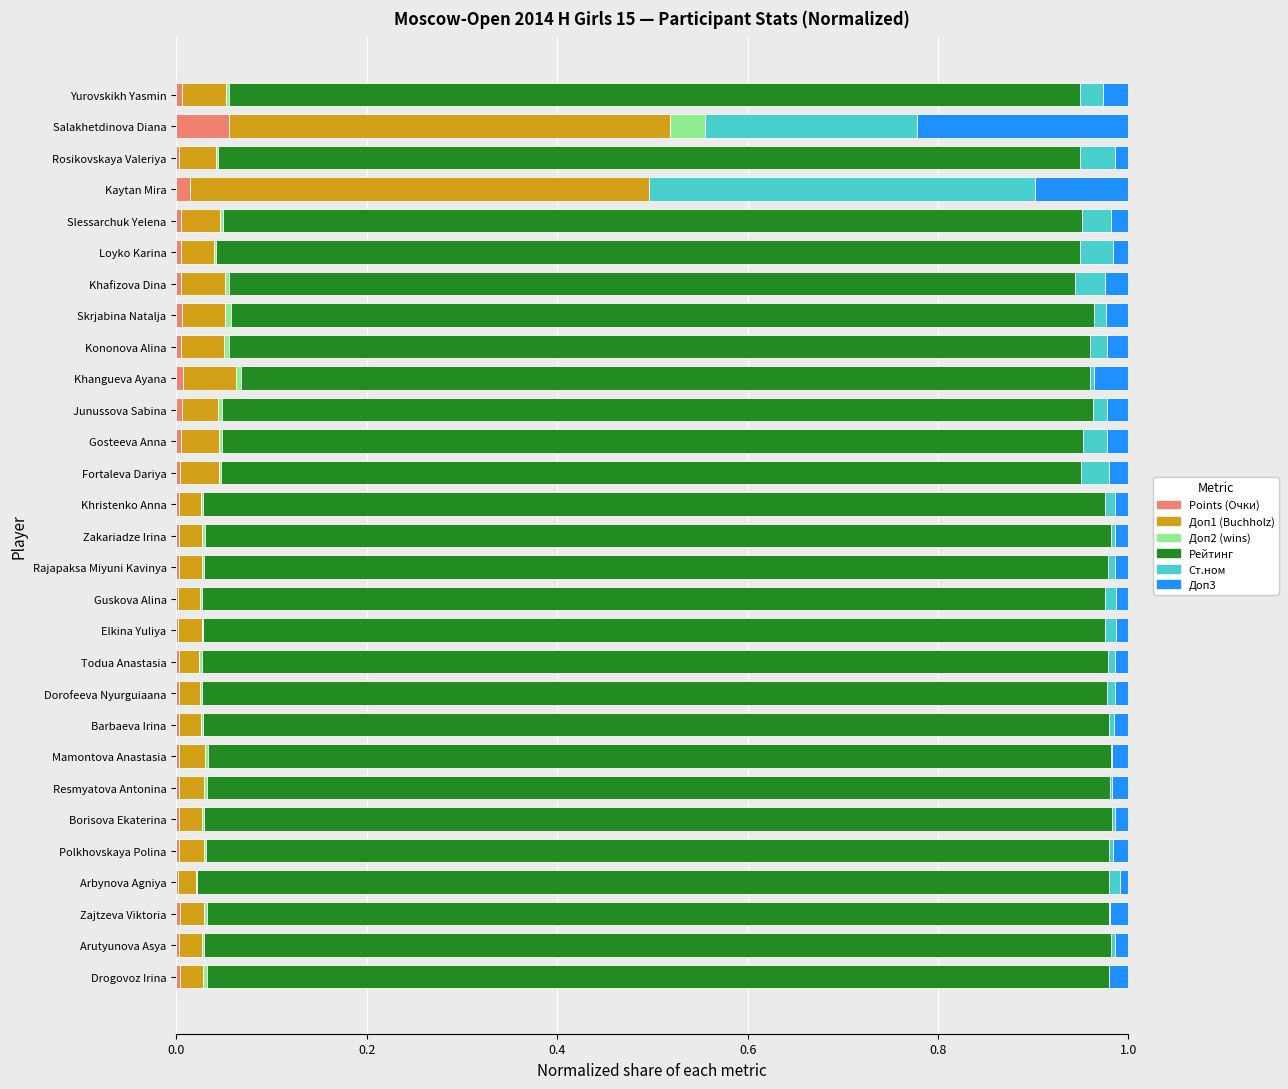

Is it true that Points (Очки) equals 0.0 at Salakhetdinova Diana?

False